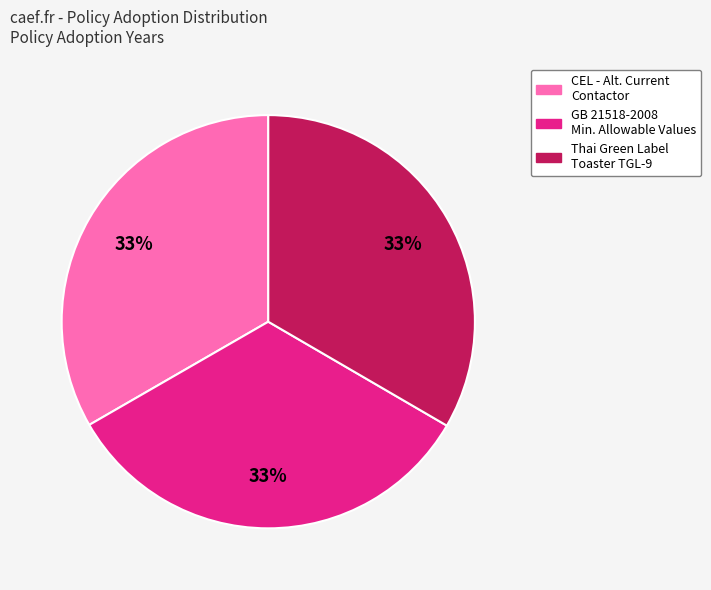

To the nearest percent, what is the average slice percentage?

33%